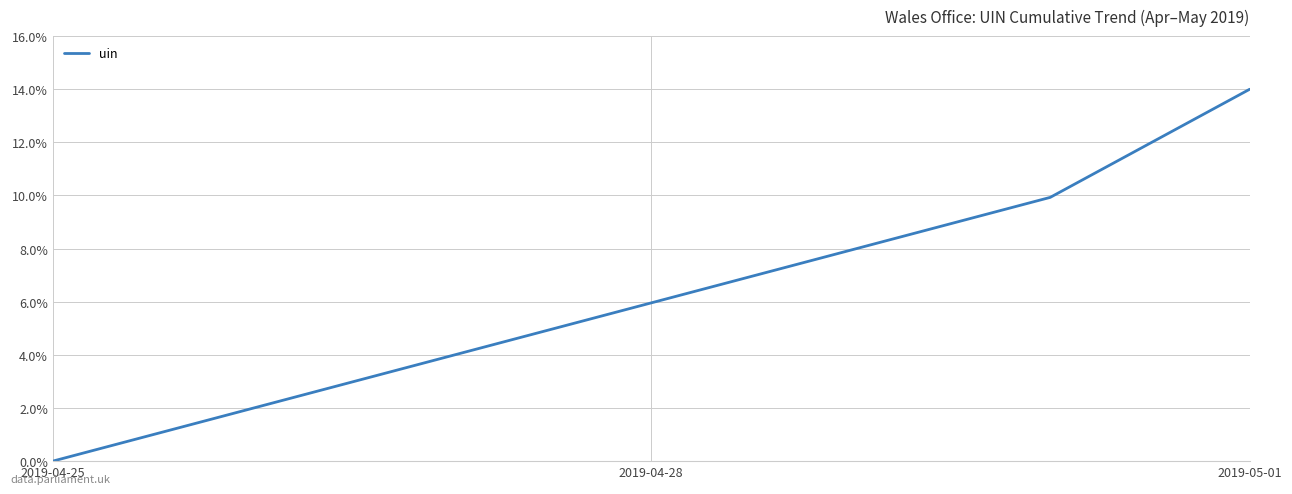

Count the number of data series in this chart.

1